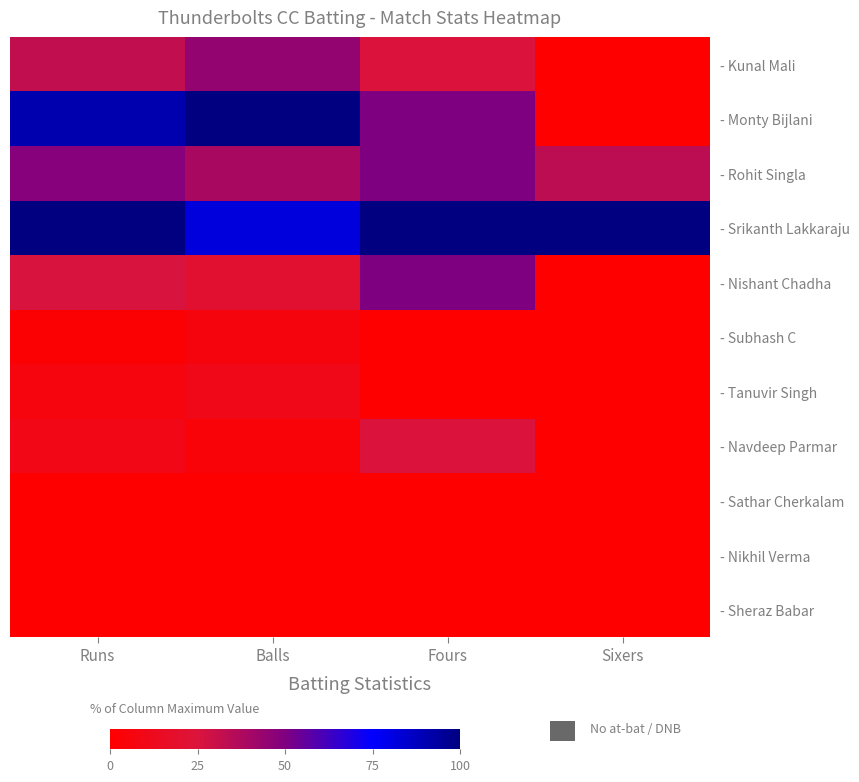

Rank the series at Balls from lowest to highest value.

- Sathar Cherkalam, - Nikhil Verma, - Sheraz Babar, - Navdeep Parmar, - Subhash C, - Tanuvir Singh, - Nishant Chadha, - Rohit Singla, - Kunal Mali, - Srikanth Lakkaraju, - Monty Bijlani